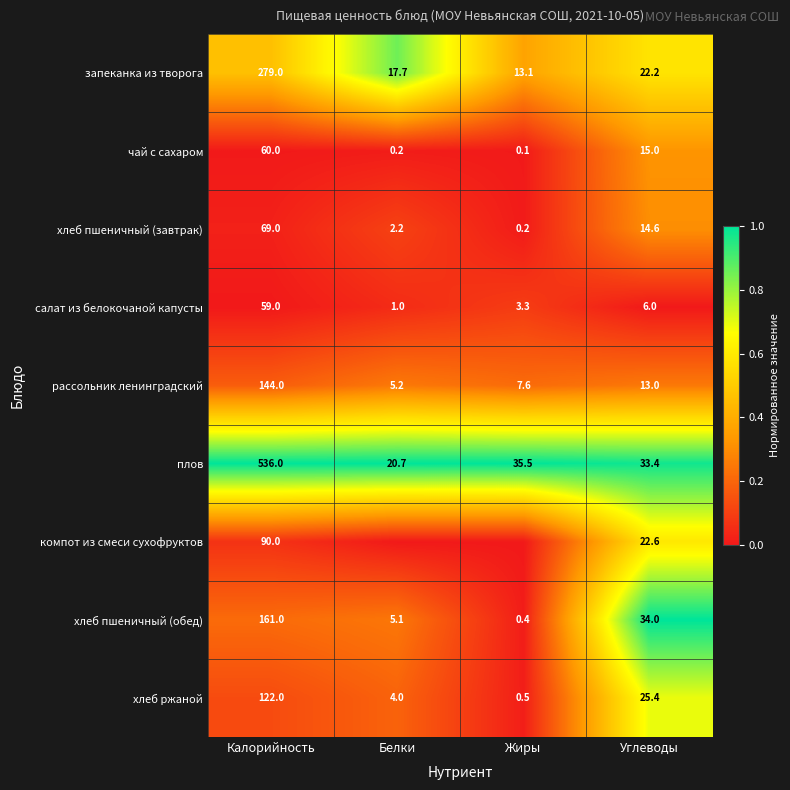

Is the value of компот из смеси сухофруктов at Углеводы greater than the value of хлеб ржаной at Жиры?

Yes